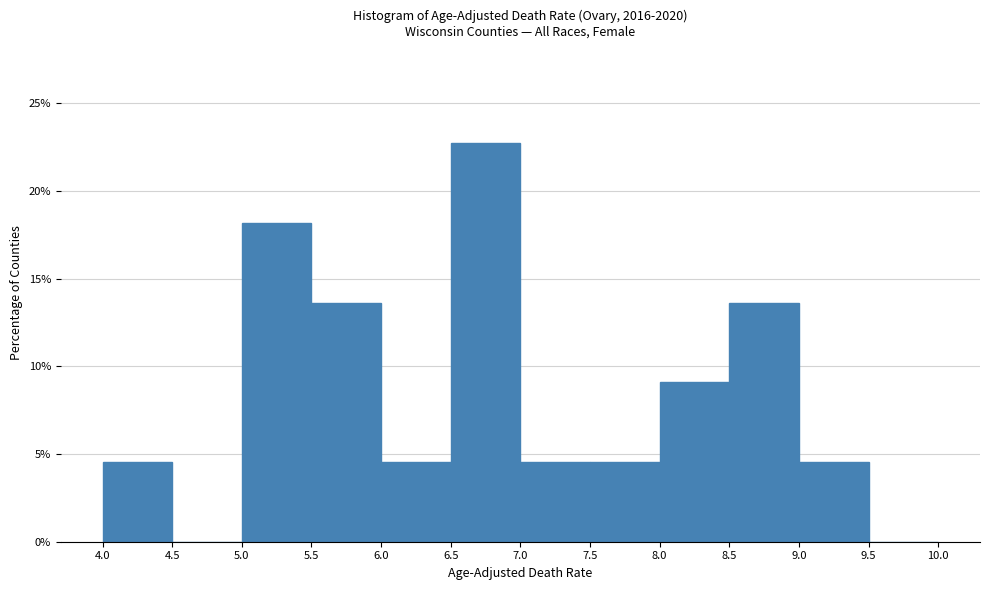

Reading left to right, list every bar in this chart as the range it spans on the x-axis followed by its height. The values are not printed on the chart, so give them approximately, as read against the axis.

4.0 to 4.5: 4.5
4.5 to 5.0: 0
5.0 to 5.5: 18.0
5.5 to 6.0: 13.5
6.0 to 6.5: 4.5
6.5 to 7.0: 22.5
7.0 to 7.5: 4.5
7.5 to 8.0: 4.5
8.0 to 8.5: 9.0
8.5 to 9.0: 13.5
9.0 to 9.5: 4.5
9.5 to 10.0: 0